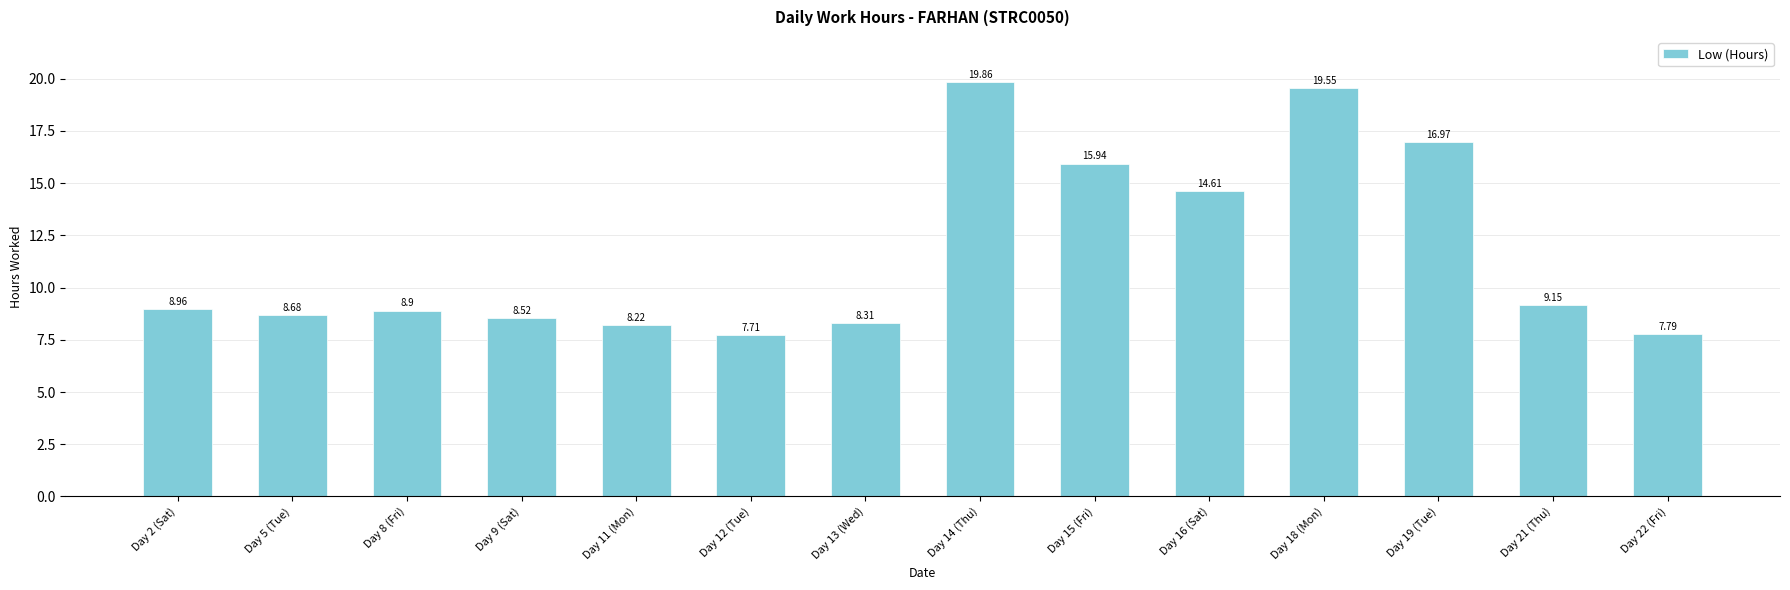

What is the label of the 9th bar from the right?

Day 12 (Tue)